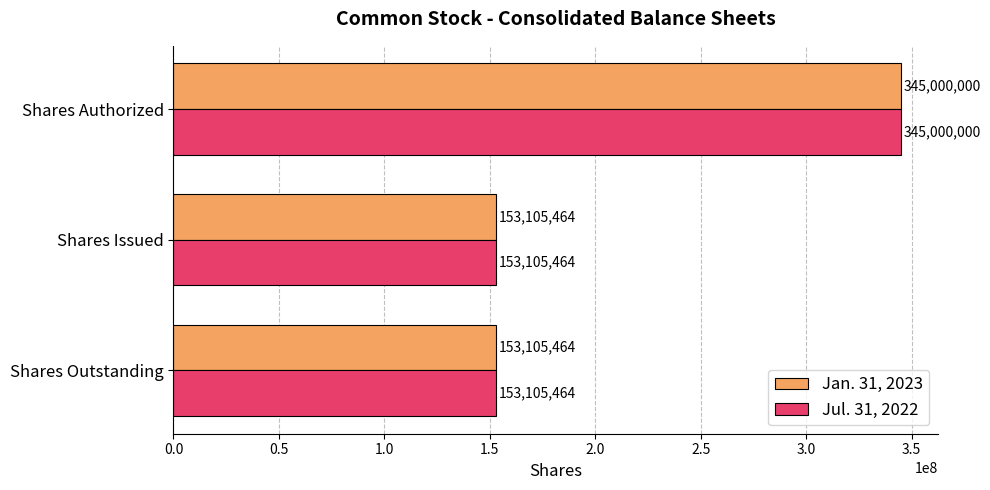

At how many categories does at least one series exceed 232946386?

1